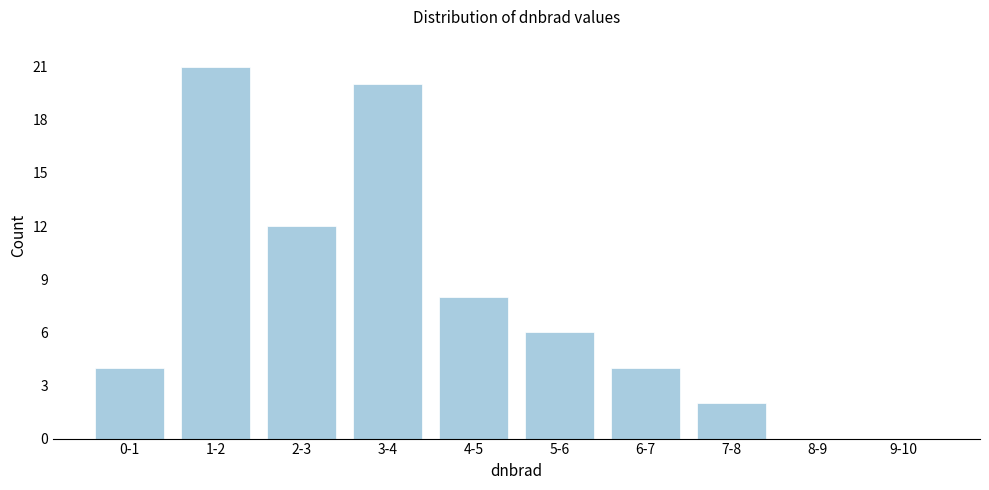

Reading left to right, transcribe all the data shown in this chart.

0-1=4	1-2=21	2-3=12	3-4=20	4-5=8	5-6=6	6-7=4	7-8=2	8-9=0	9-10=0